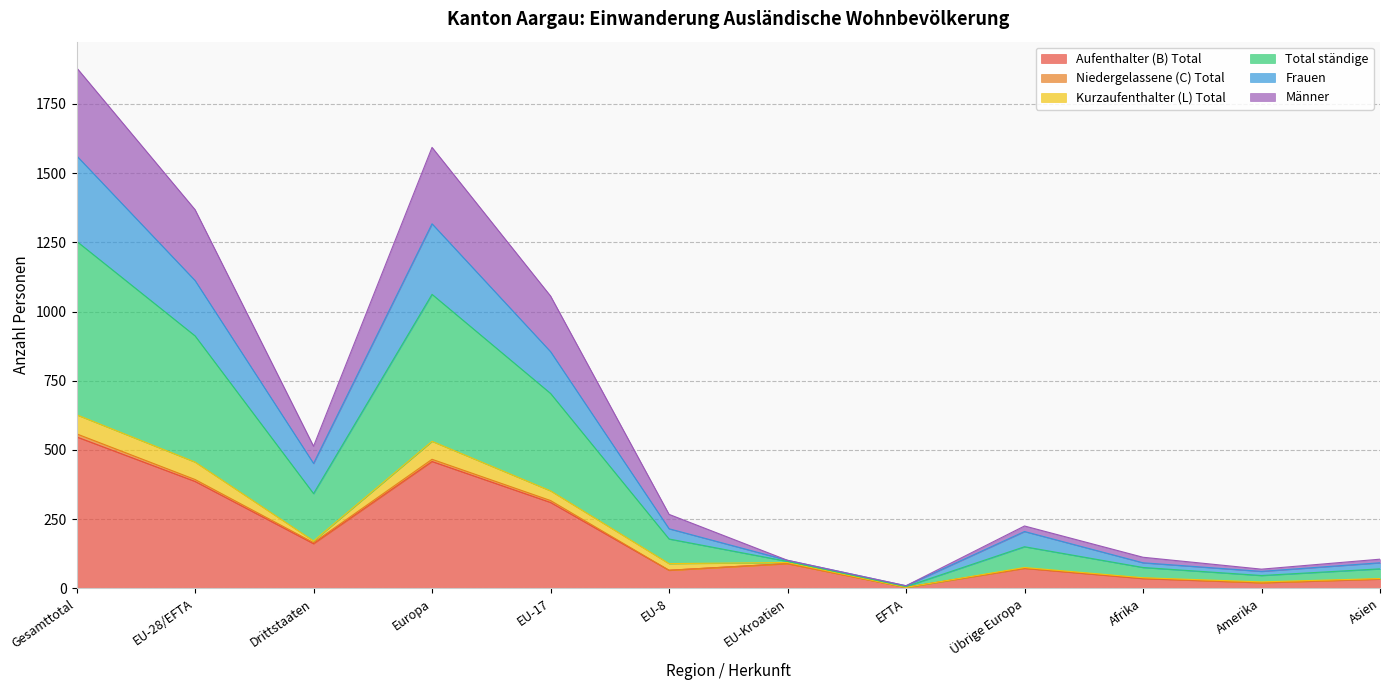

How many interior local valleys does the Total ständige series have?

3